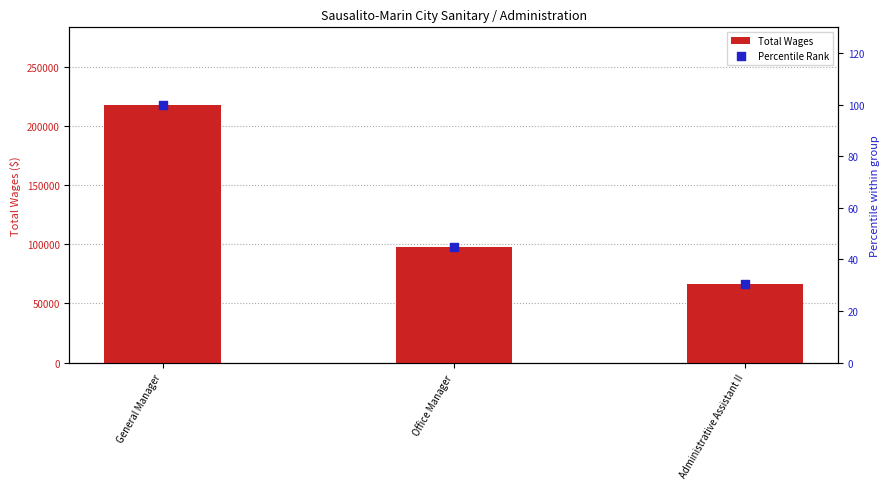

Which series reaches the minimum Y coordinate?

Percentile Rank